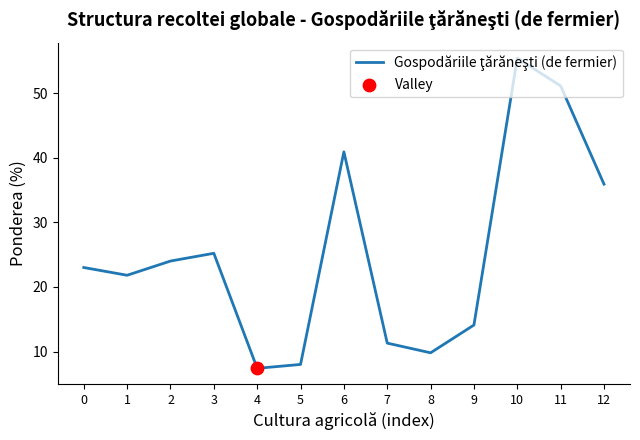

Approximately how many times larger is the value at 7 compared to 5?

1.4